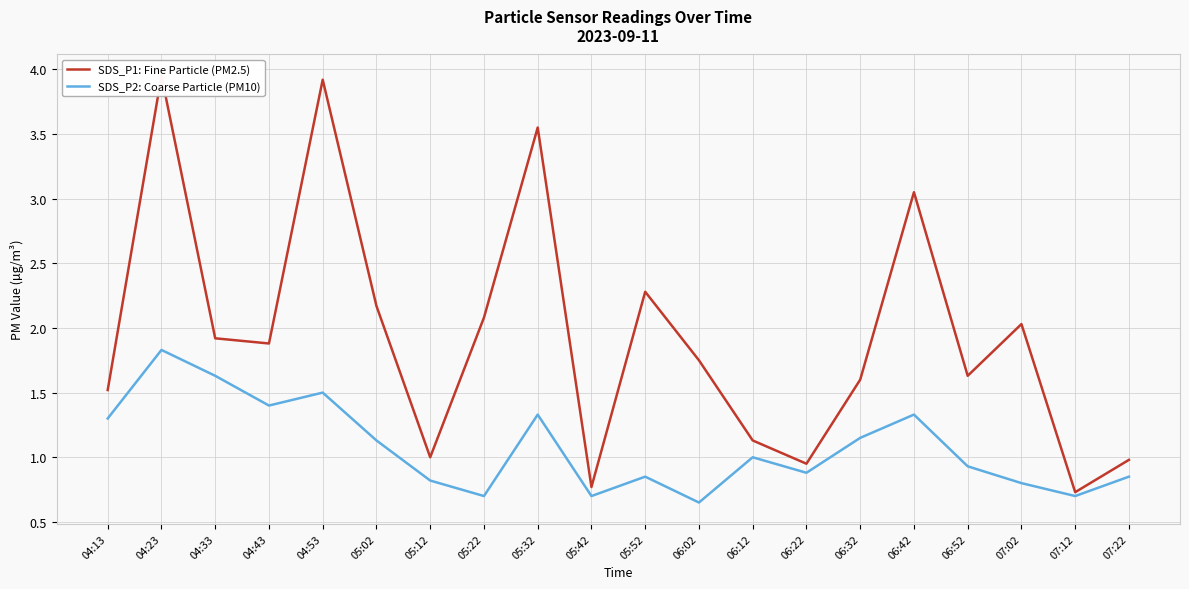

Rank the categories by SDS_P2: Coarse Particle (PM10) value from highest to lowest.

04:23, 04:33, 04:53, 04:43, 05:32, 06:42, 04:13, 06:32, 05:02, 06:12, 06:52, 06:22, 05:52, 07:22, 05:12, 07:02, 05:22, 05:42, 07:12, 06:02